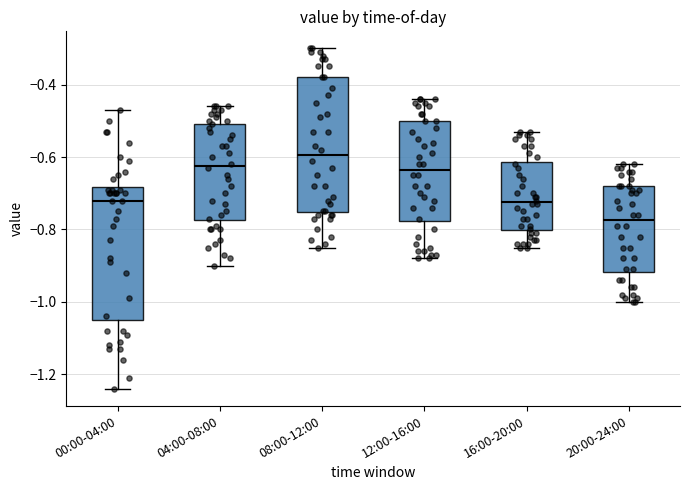

Reading left to right, transcribe this box plot: for each box, give where its median line is, the range the box spans, and where its two whiskers end, as read against the y-axis. The values are not printed on the chart, so give them approximately, as read against the axis.

00:00-04:00: median -0.72, box -1.04 to -0.68, whiskers -1.24 to -0.46
04:00-08:00: median -0.62, box -0.78 to -0.50, whiskers -0.90 to -0.46
08:00-12:00: median -0.60, box -0.76 to -0.38, whiskers -0.84 to -0.30
12:00-16:00: median -0.64, box -0.78 to -0.50, whiskers -0.88 to -0.44
16:00-20:00: median -0.72, box -0.80 to -0.62, whiskers -0.84 to -0.52
20:00-24:00: median -0.78, box -0.92 to -0.68, whiskers -1.00 to -0.62